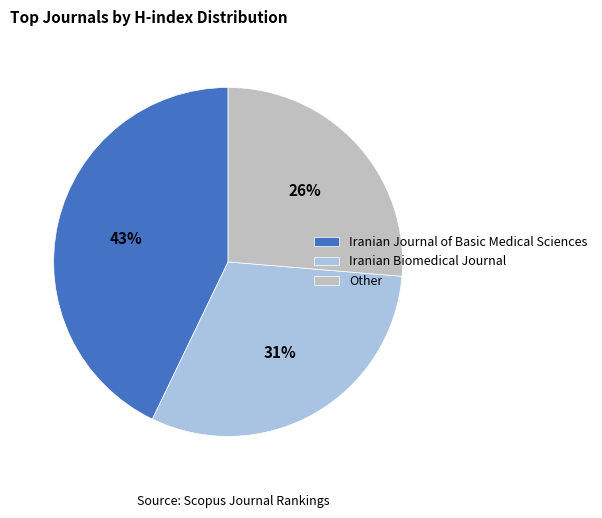

Which has a higher value, Iranian Journal of Basic Medical Sciences or Iranian Biomedical Journal?

Iranian Journal of Basic Medical Sciences